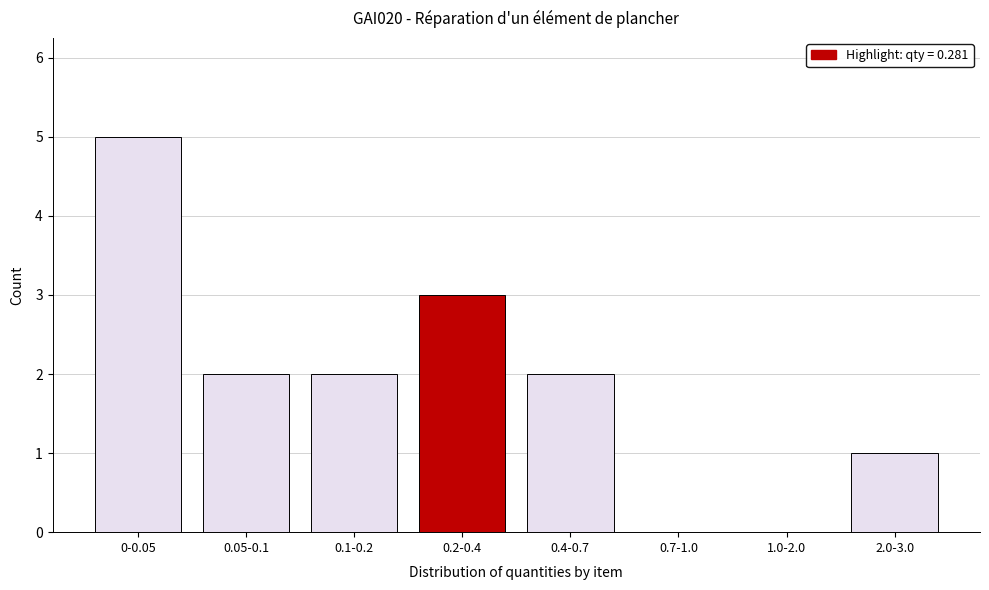

Reading right to left, transcribe all the data shown in this chart.

2.0-3.0=1	1.0-2.0=0	0.7-1.0=0	0.4-0.7=2	0.2-0.4=3	0.1-0.2=2	0.05-0.1=2	0-0.05=5